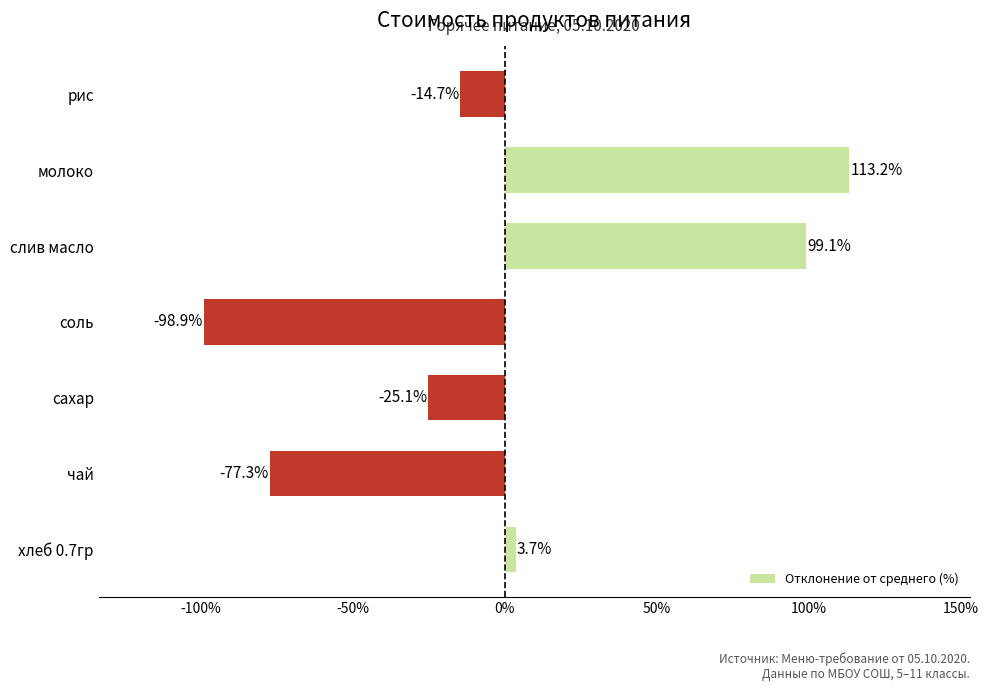

True or false: the data shows 182.0 at молоко.

False